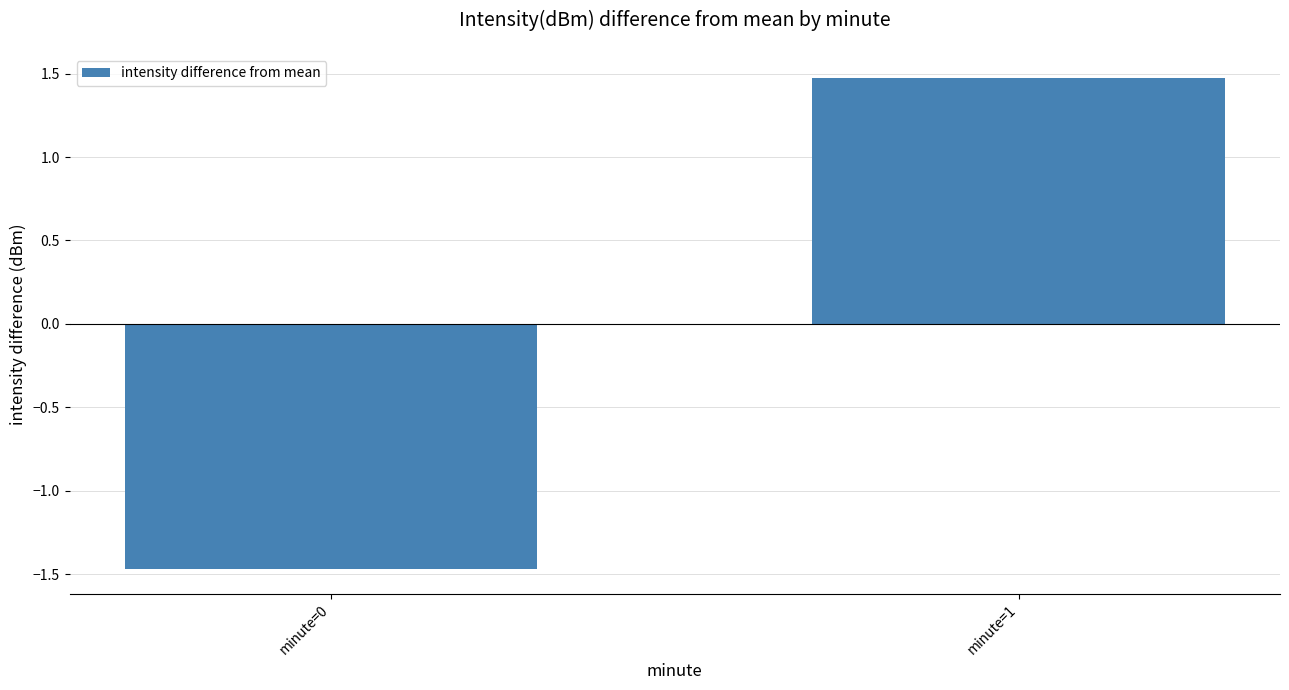

How many values are below 1?

1